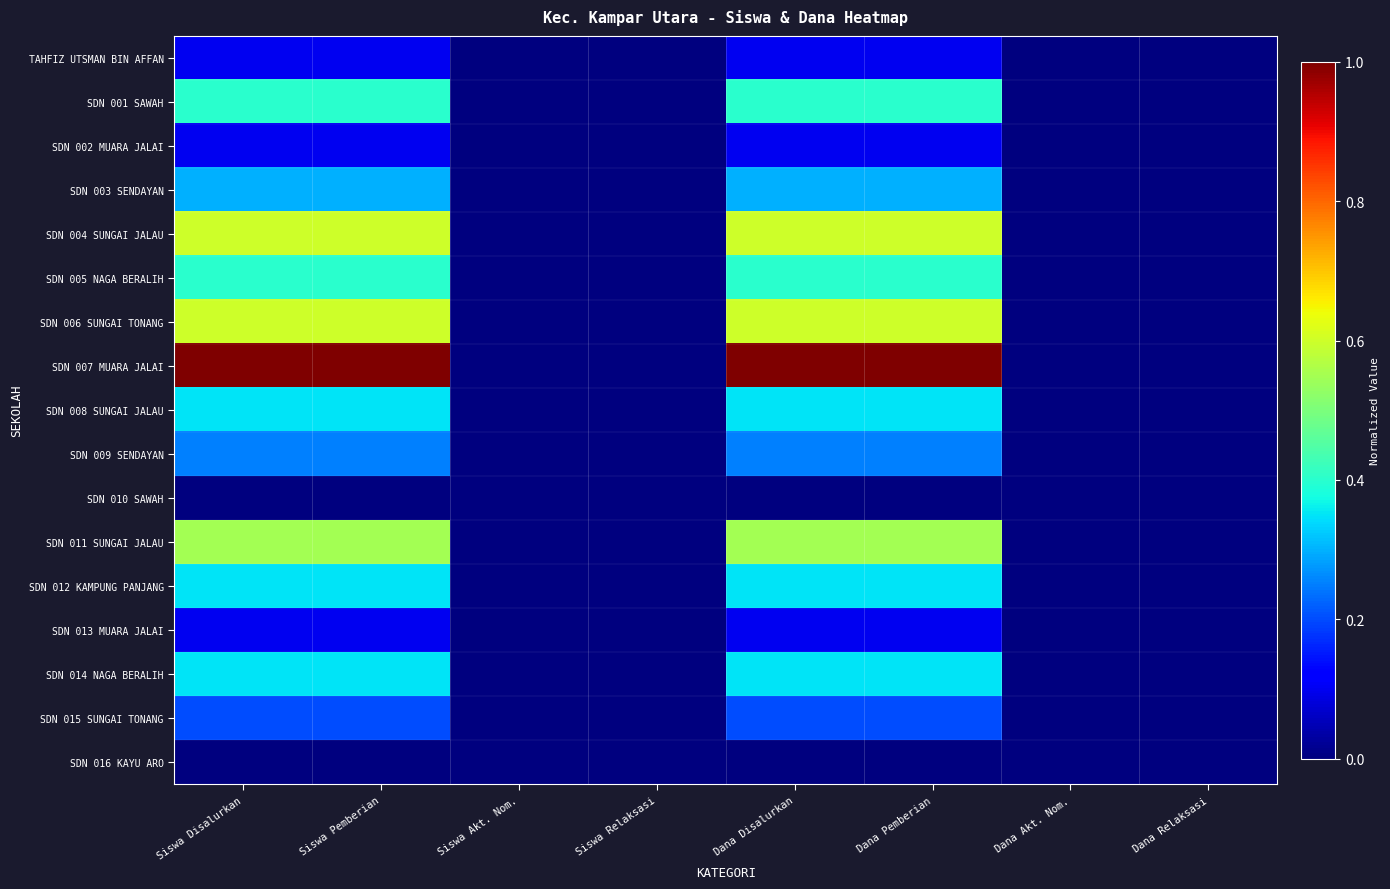

Which series has the largest total across all categories?

SDN 007 MUARA JALAI